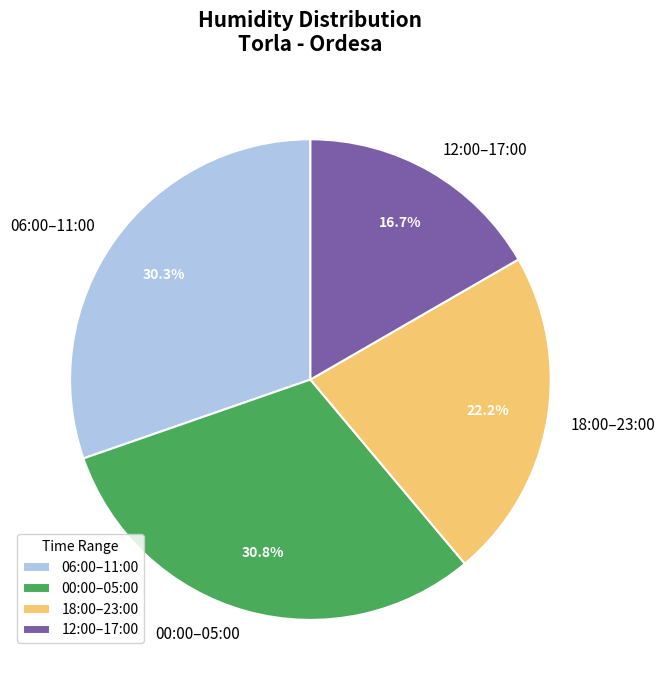

Count the number of slices in the pie.

4